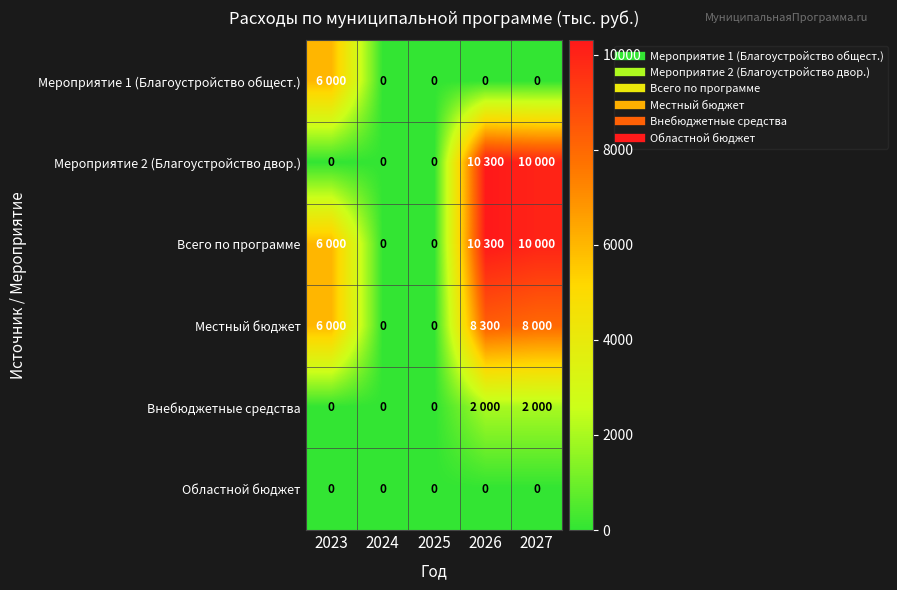

Read the Всего по программе value at 2027.

10000